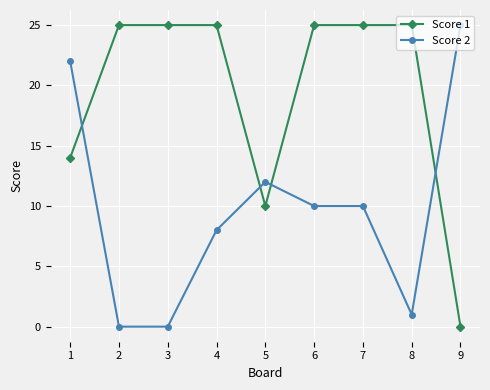

True or false: Score 1 and Score 2 intersect in this chart.

True